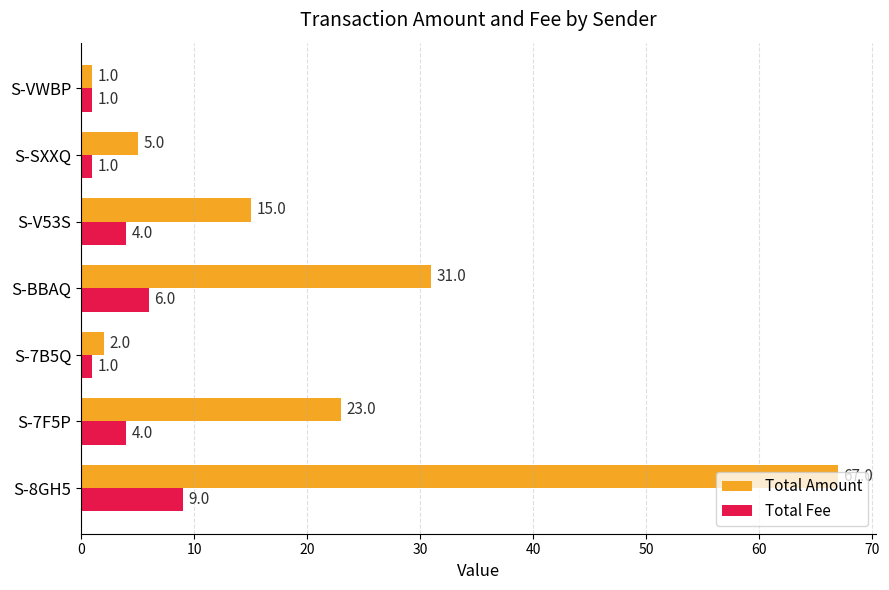

At which category is the sum across all series the highest?

S-8GH5